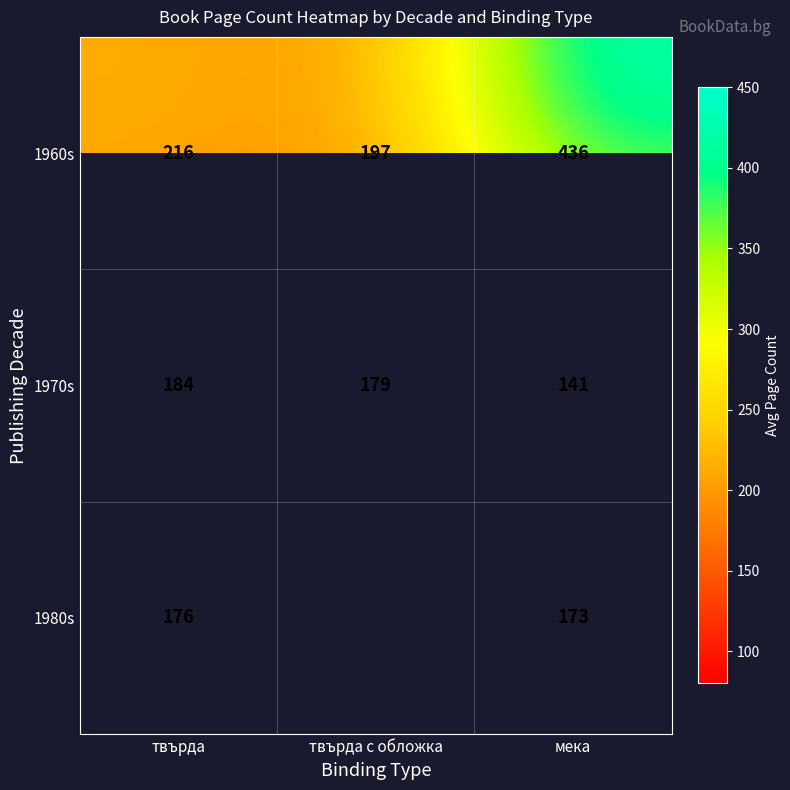

Rank the categories by 1960s value from highest to lowest.

мека, твърда, твърда с обложка